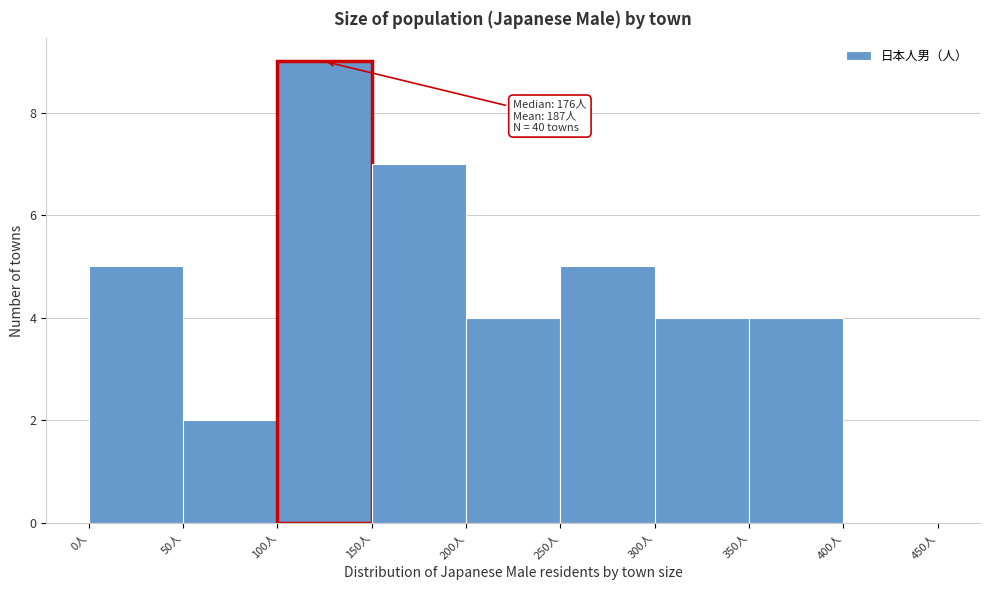

Over which range of the x-axis is the bar tallest?

100 to 150